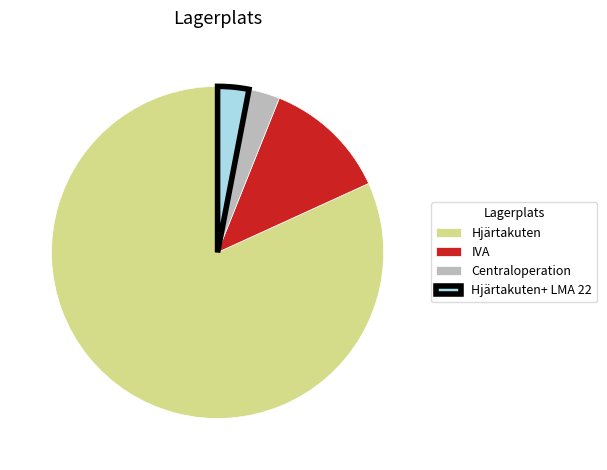

Does any single category account for the majority?

Yes